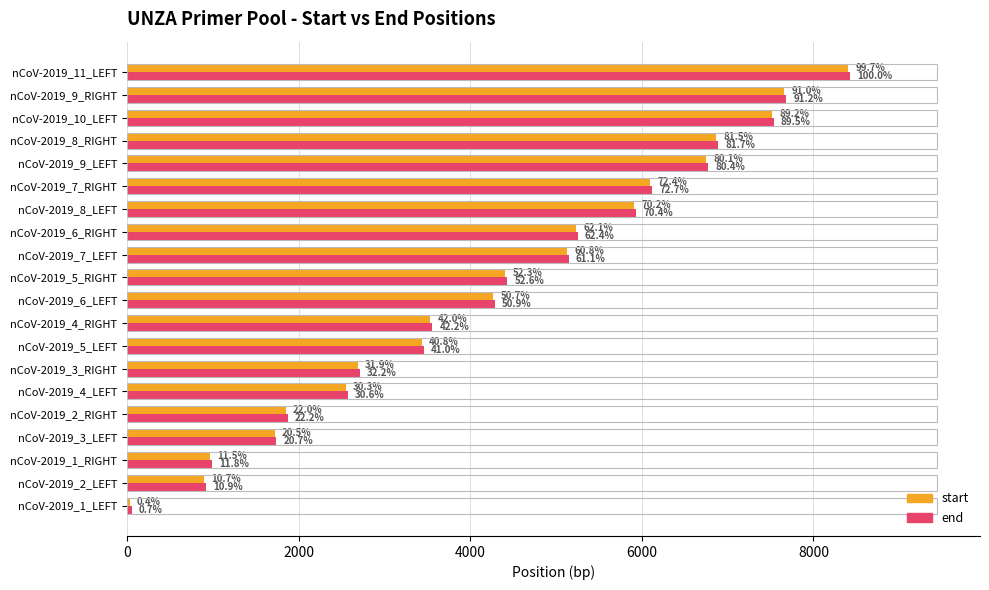

What is the value of the start bar at the 1st from the left?

35